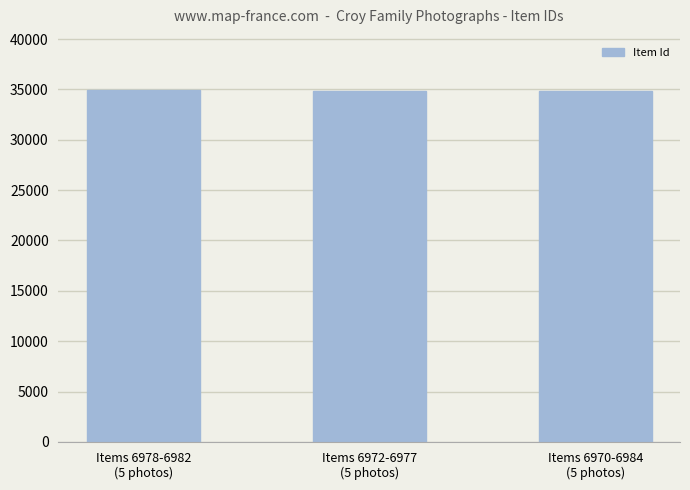

Are the bars horizontal?

No